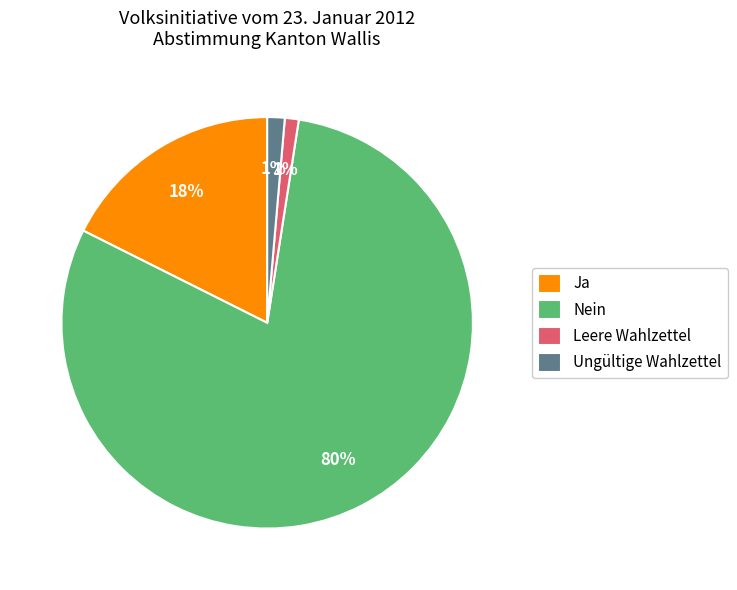

Between Ja and Ungültige Wahlzettel, which is larger?

Ja